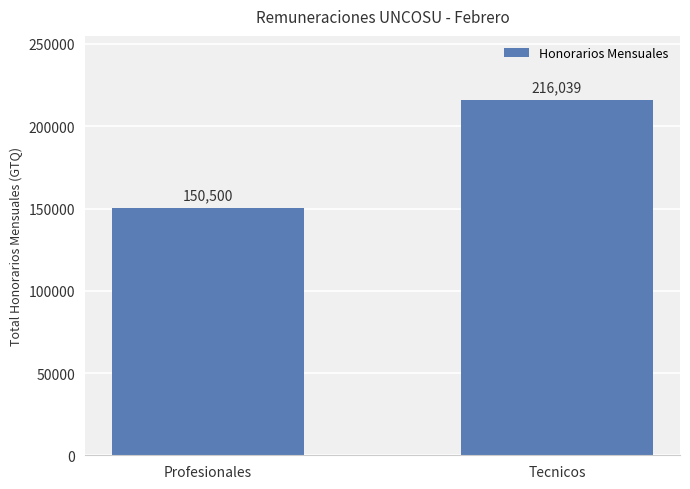

What is the label of the 2nd bar from the right?

Profesionales